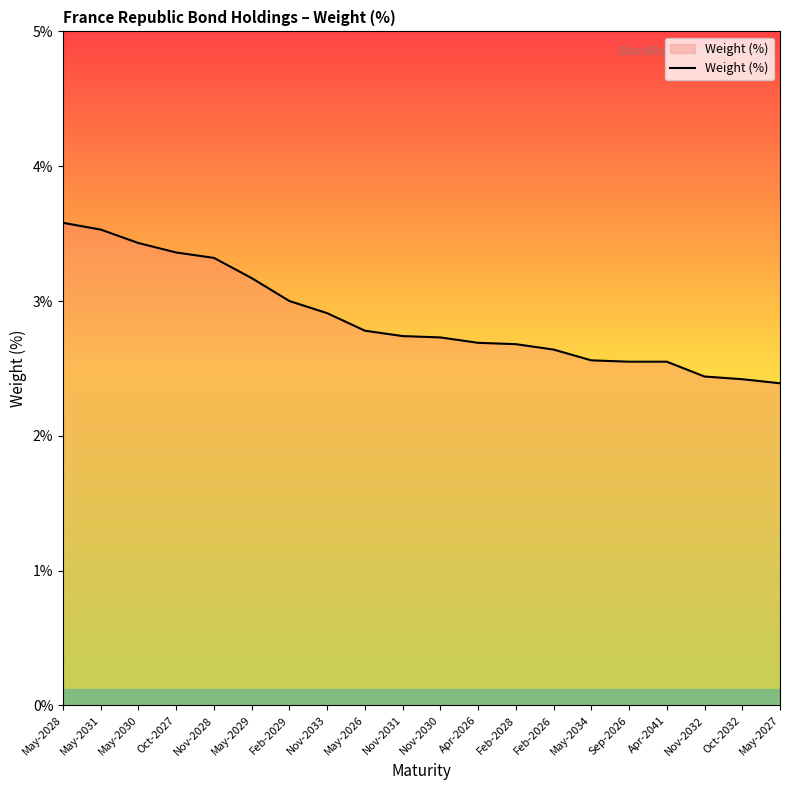

True or false: the data shows 3.3 at Nov-2028.

True